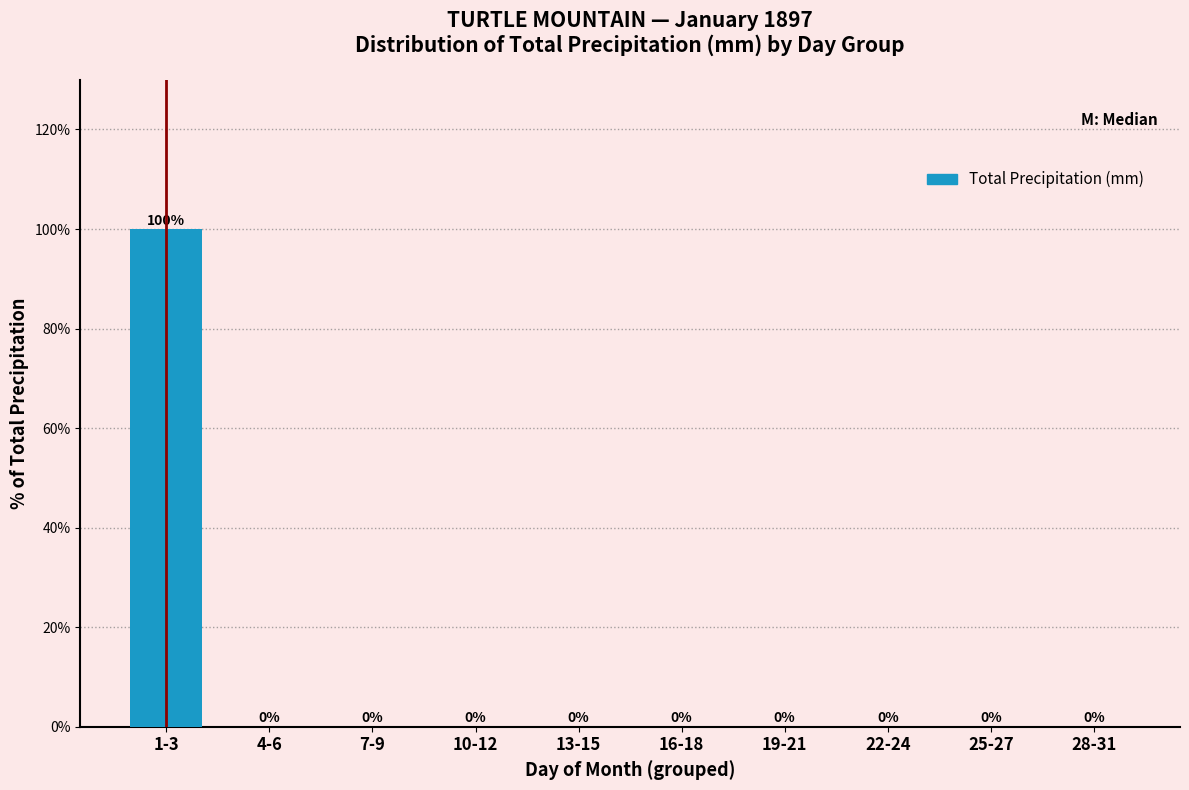

Reading left to right, extract all data points from this chart.

1-3=100	4-6=0	7-9=0	10-12=0	13-15=0	16-18=0	19-21=0	22-24=0	25-27=0	28-31=0